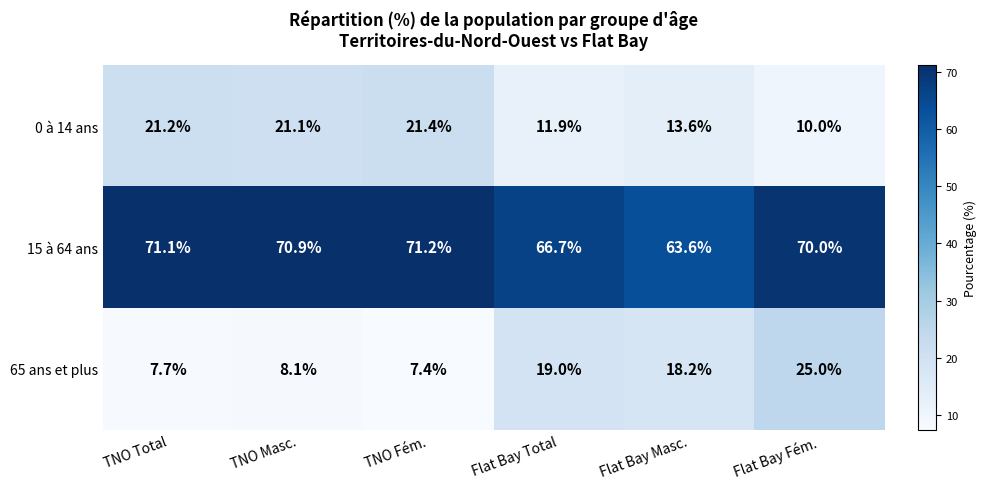

What is the approximate value of 65 ans et plus at TNO Total?

7.7